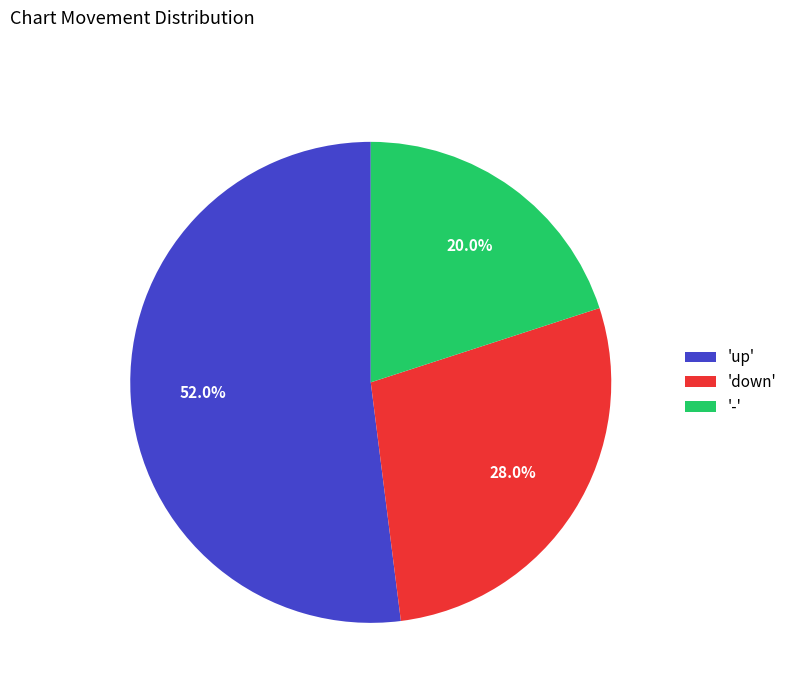

To the nearest percent, what is the difference between the largest and smallest slice percentages?

32%